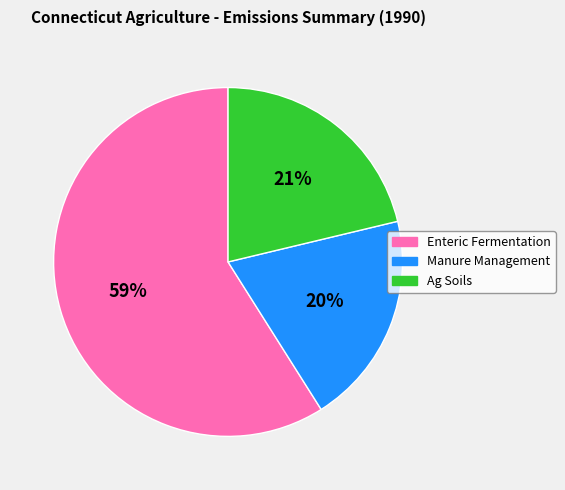

Which slice is the largest?

Enteric Fermentation